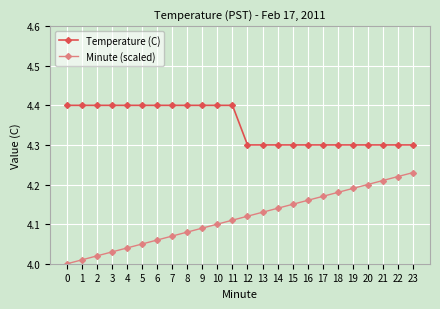

Rank the categories by Minute (scaled) value from highest to lowest.

23, 22, 21, 20, 19, 18, 17, 16, 15, 14, 13, 12, 11, 10, 9, 8, 7, 6, 5, 4, 3, 2, 1, 0